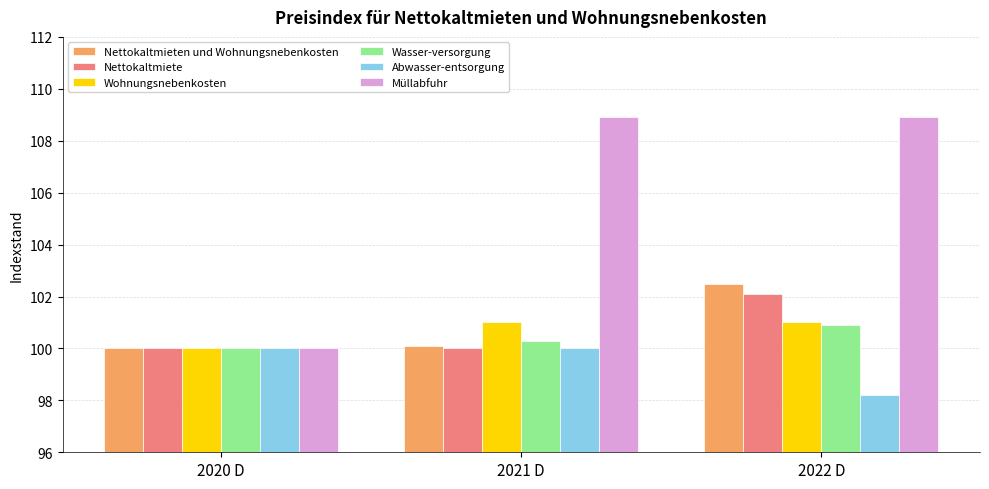

What is the difference between the highest and lowest values at 2022 D?

10.7